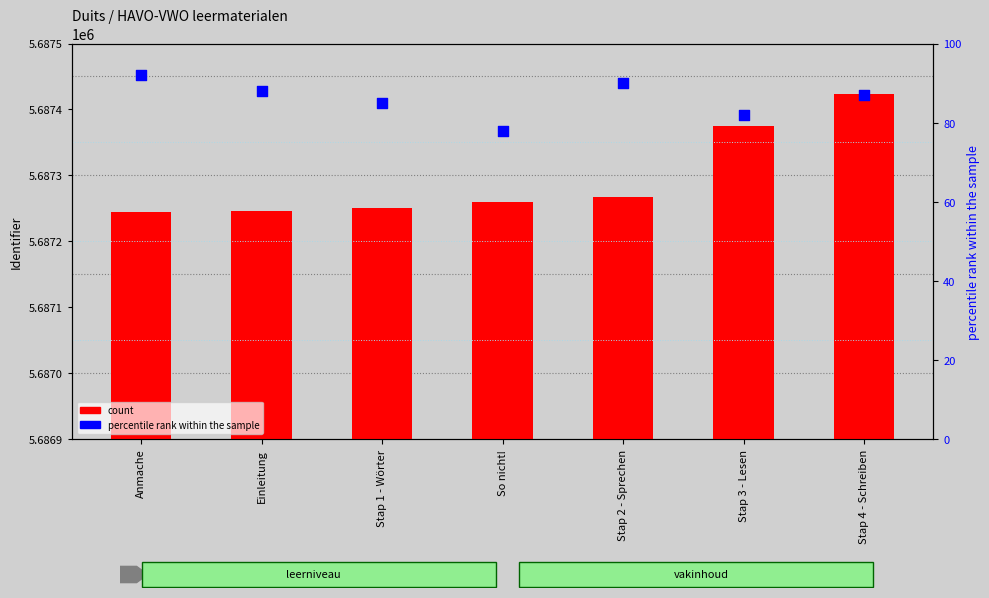

Which series contains the highest Y value?

count